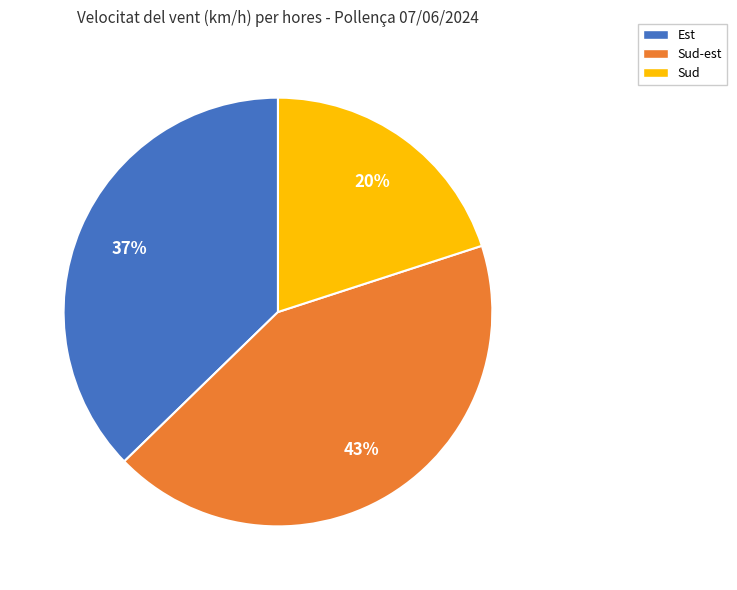

How many slices are in this pie chart?

3